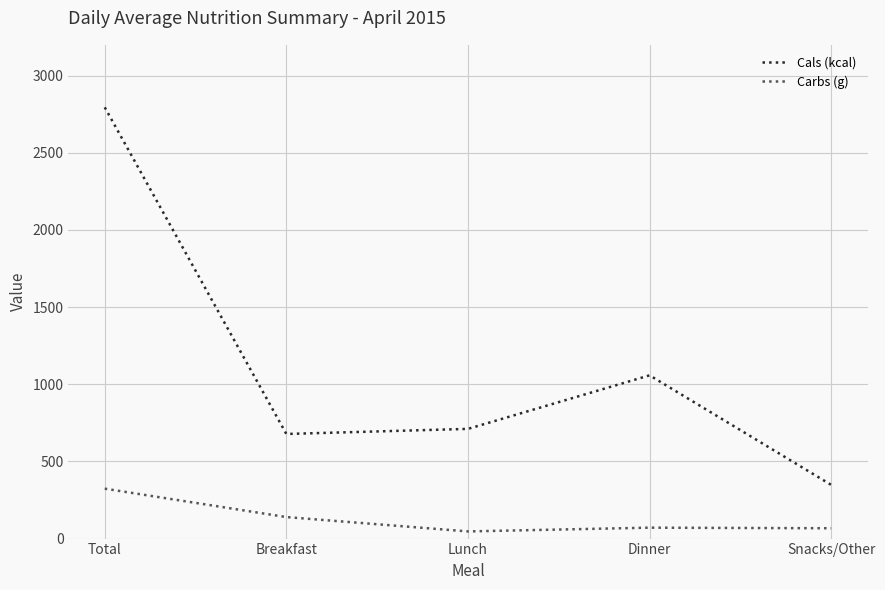

At which category is the sum across all series the highest?

Total